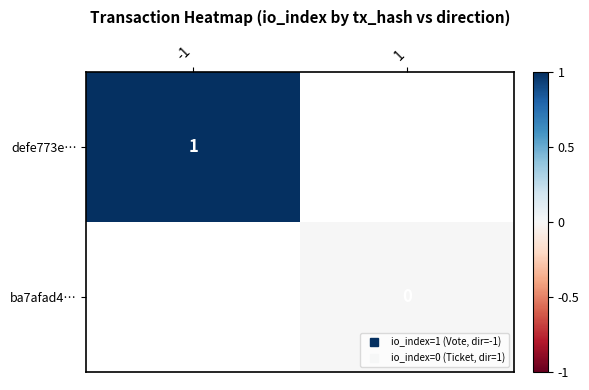

At which label does ba7afad4… reach its peak?

-1